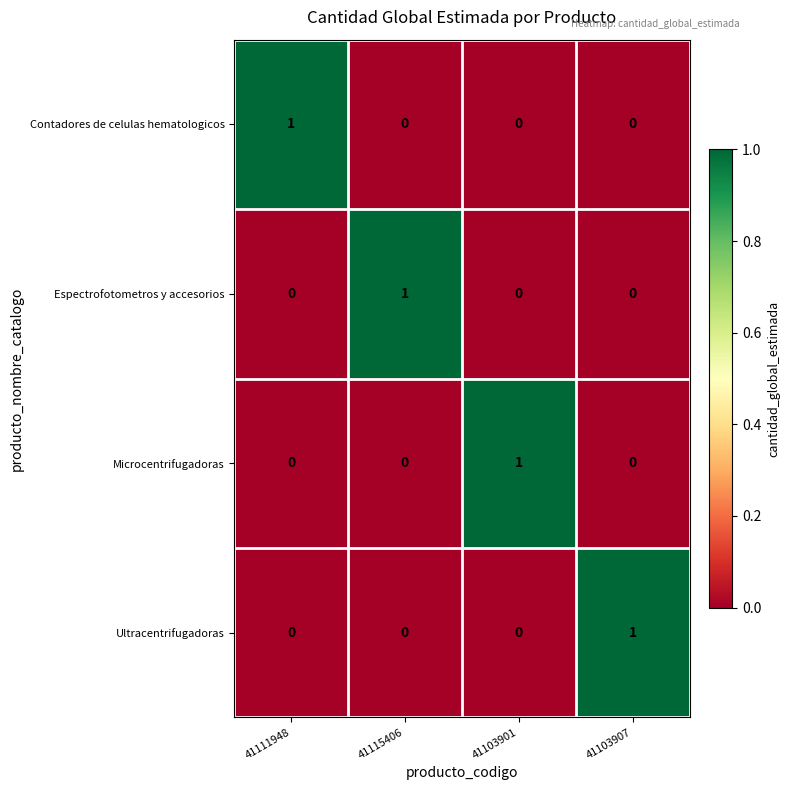

Which category has the highest value in the Microcentrifugadoras series?

41103901